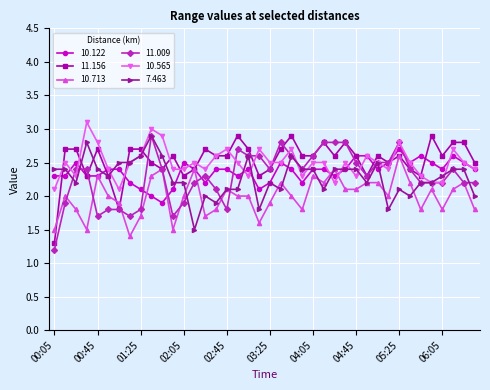

What is the maximum value for 11.009?

2.9